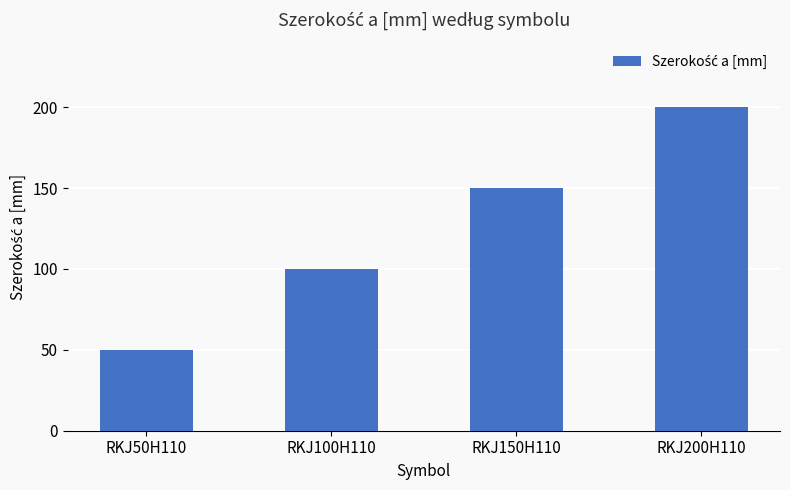

What is the average value?

125